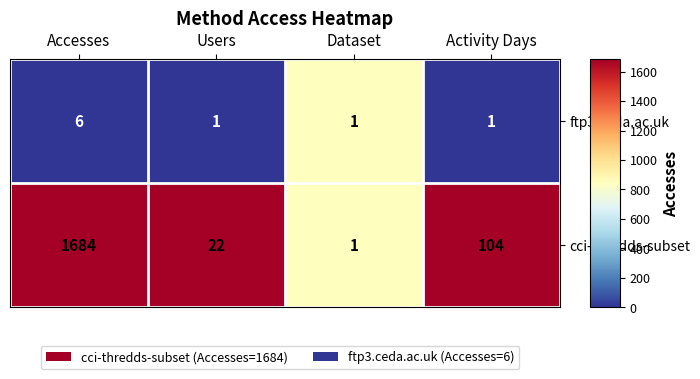

Which series has the largest total across all categories?

cci-thredds-subset